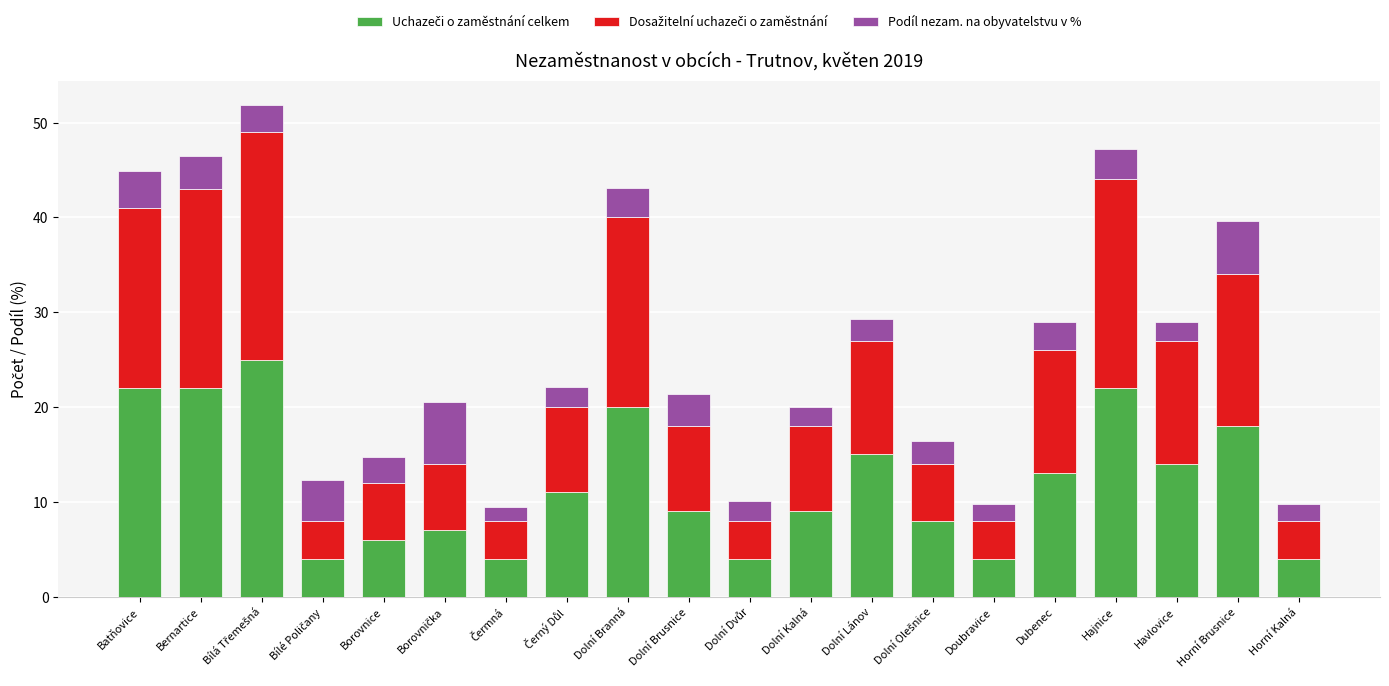

At which label does Uchazeči o zaměstnání celkem first exceed 11?

Batňovice